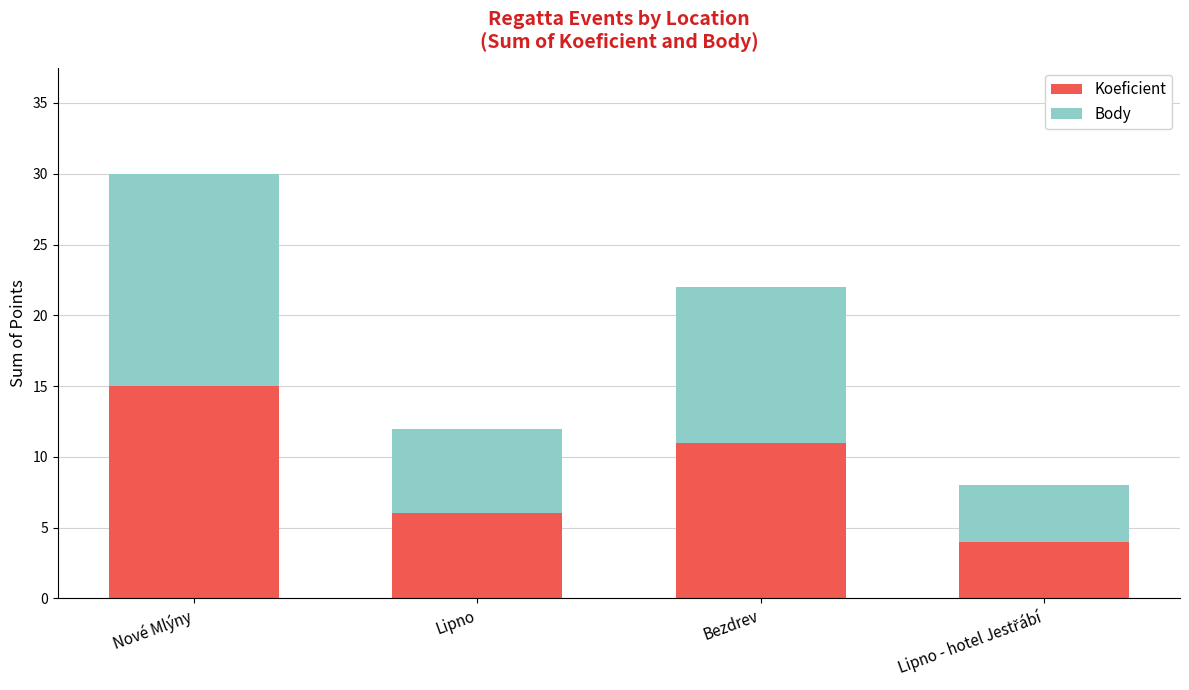

What is the average value of the Koeficient series?

9